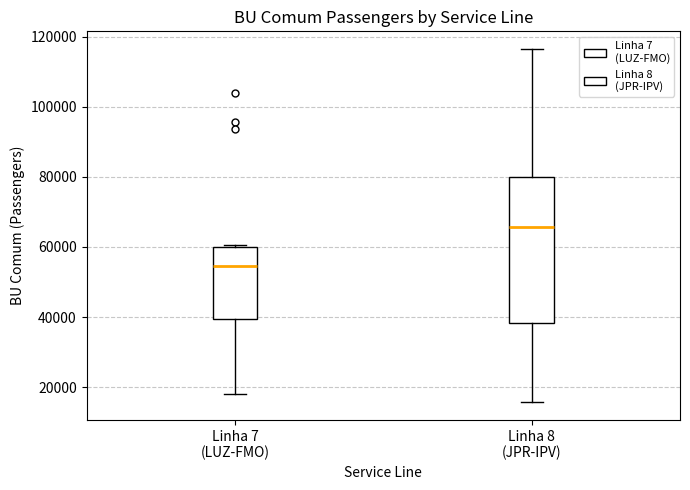

Where does the median line of the box for Linha 7 (LUZ-FMO) sit on the y-axis? The values are not printed on the chart, so give them approximately, as read against the axis.

54000